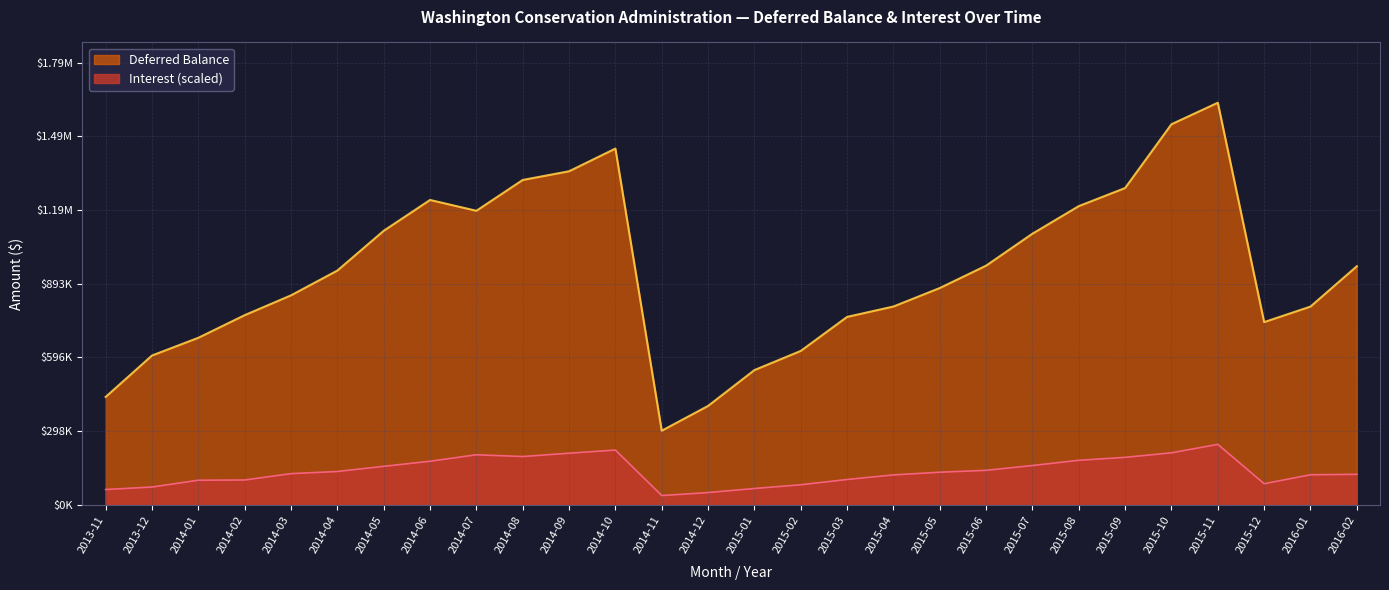

How many lines are shown in the chart?

2